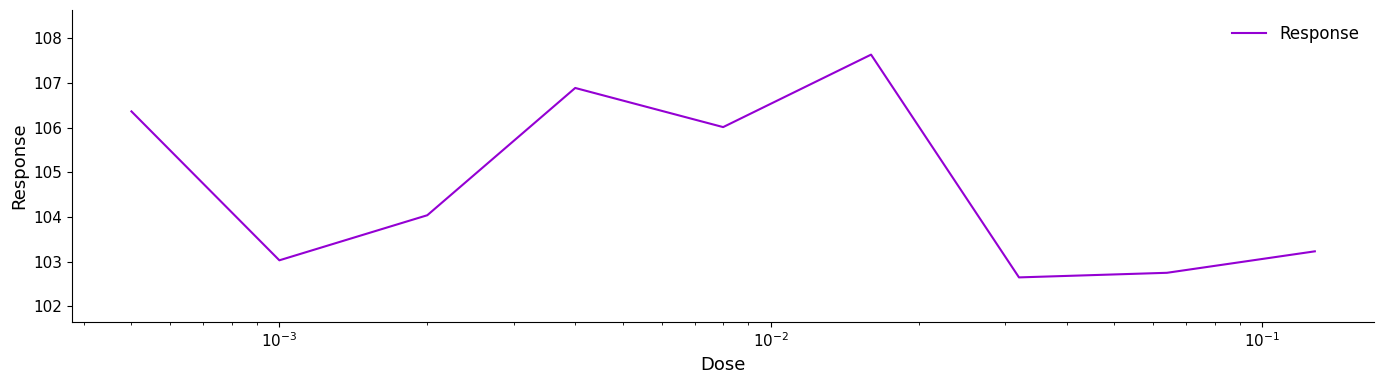

How many values are below 104?

4